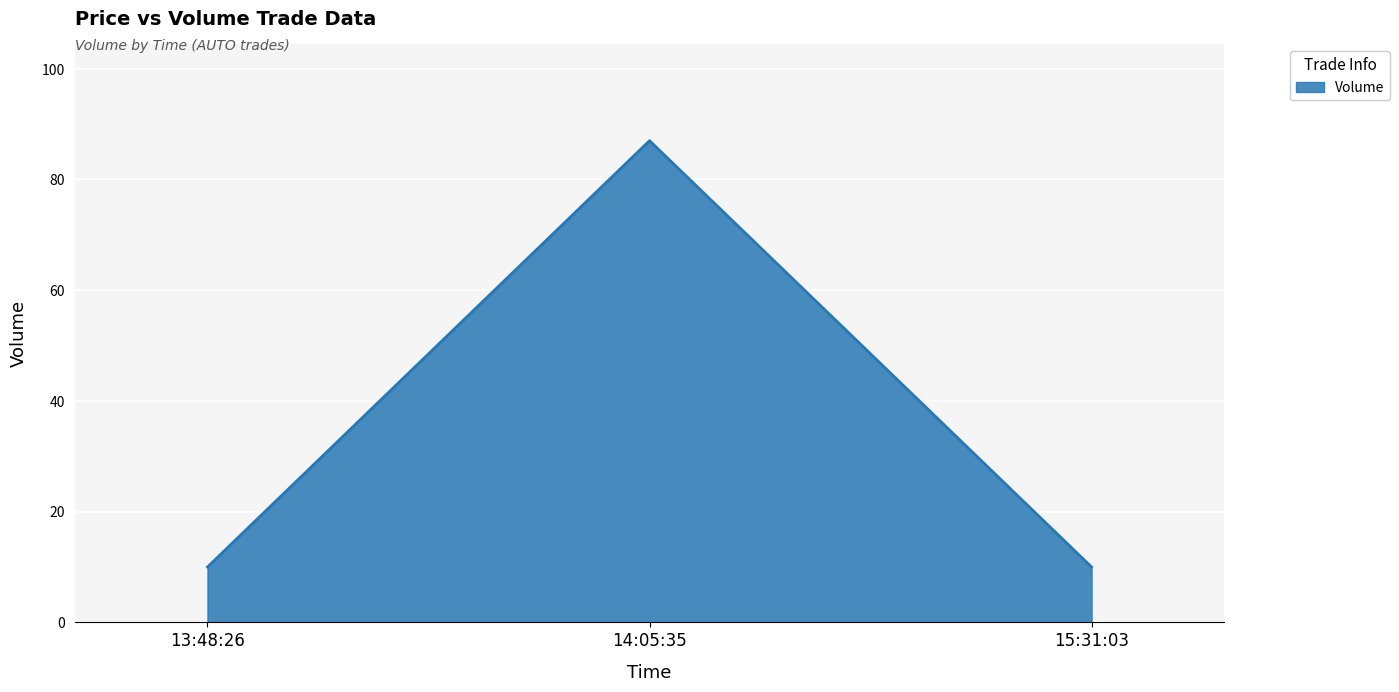

Reading left to right, list all the values displayed in this chart.

10	87	10